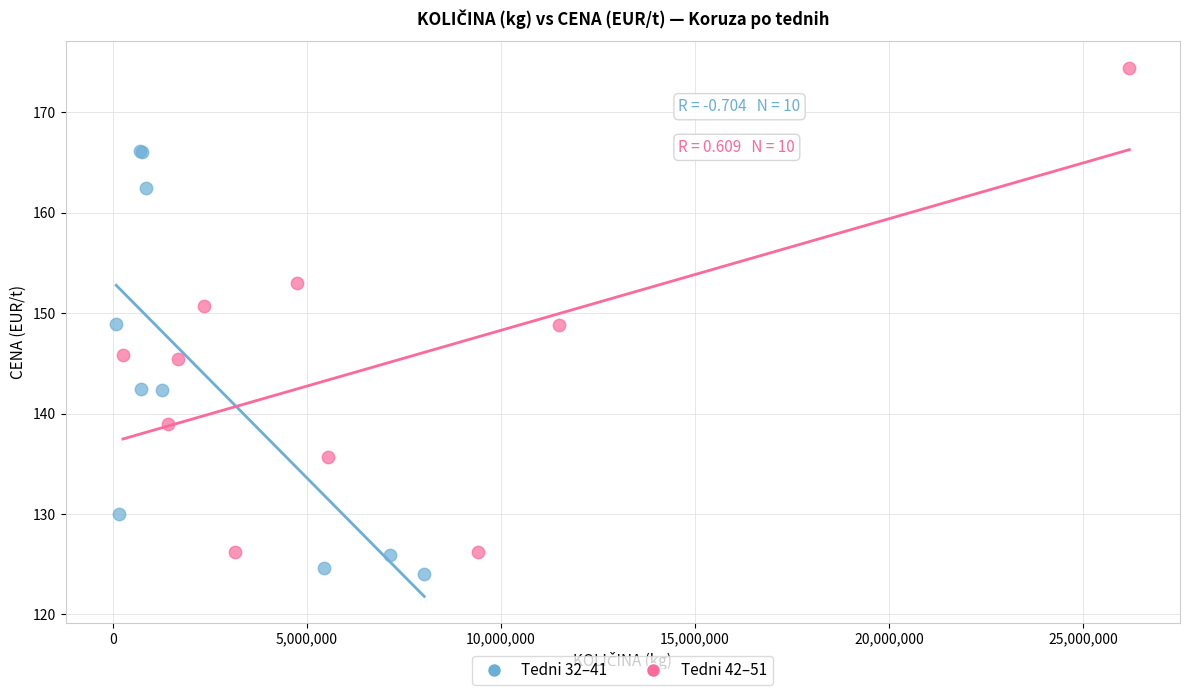

Which series has the largest Y range (max minus min)?

Tedni 42–51